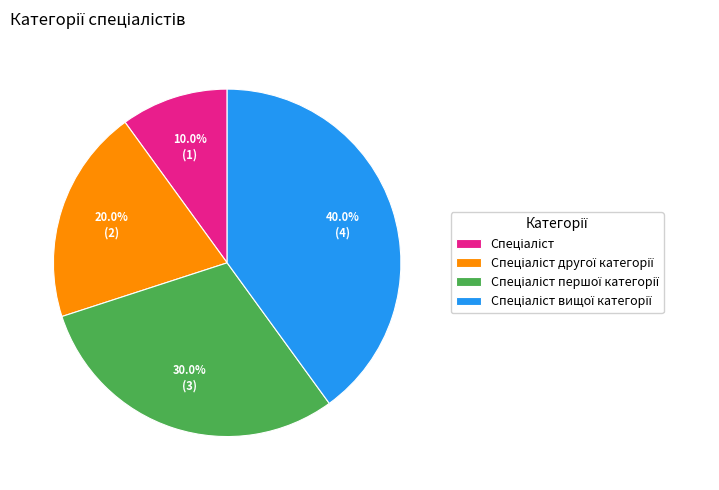

Does any single category account for the majority?

No